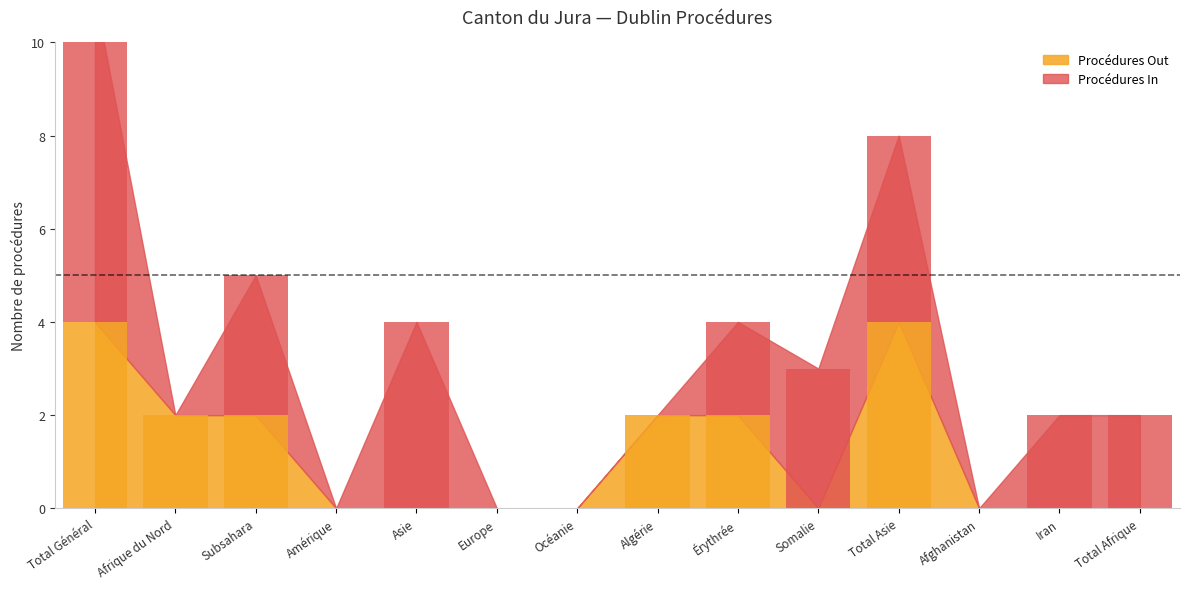

At which category is the sum across all series the highest?

Total Général